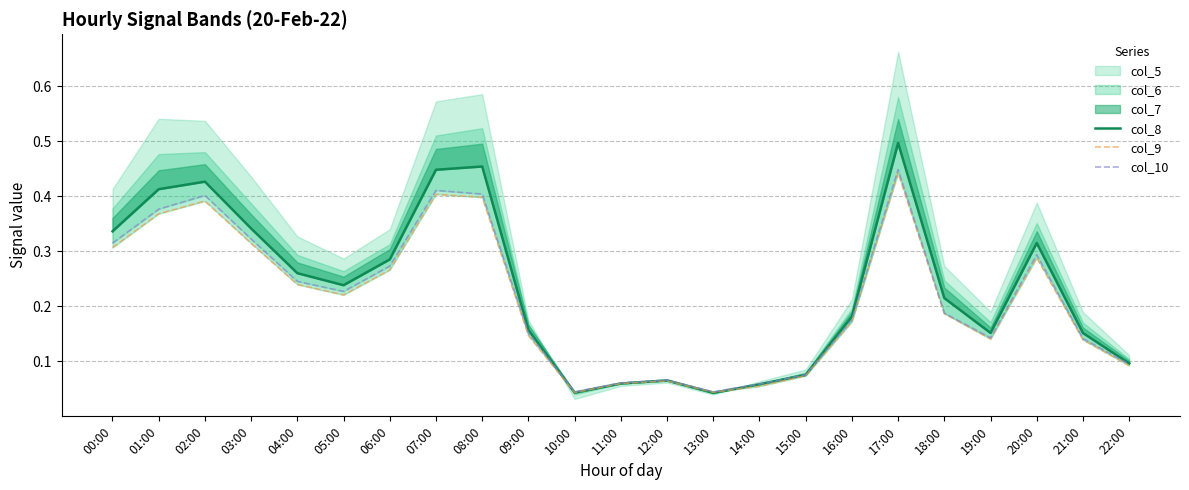

After their last crossing, which series has the higher values: col_8 or col_10?

col_8